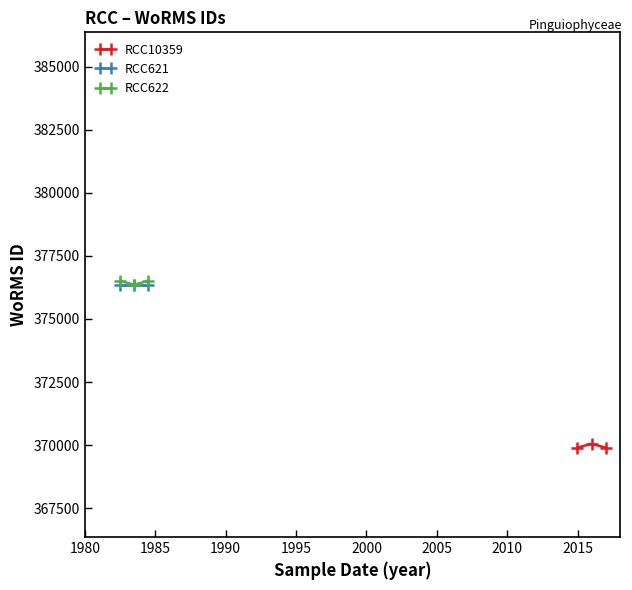

What is the value of the RCC622 point at the 2nd from the left?

376356